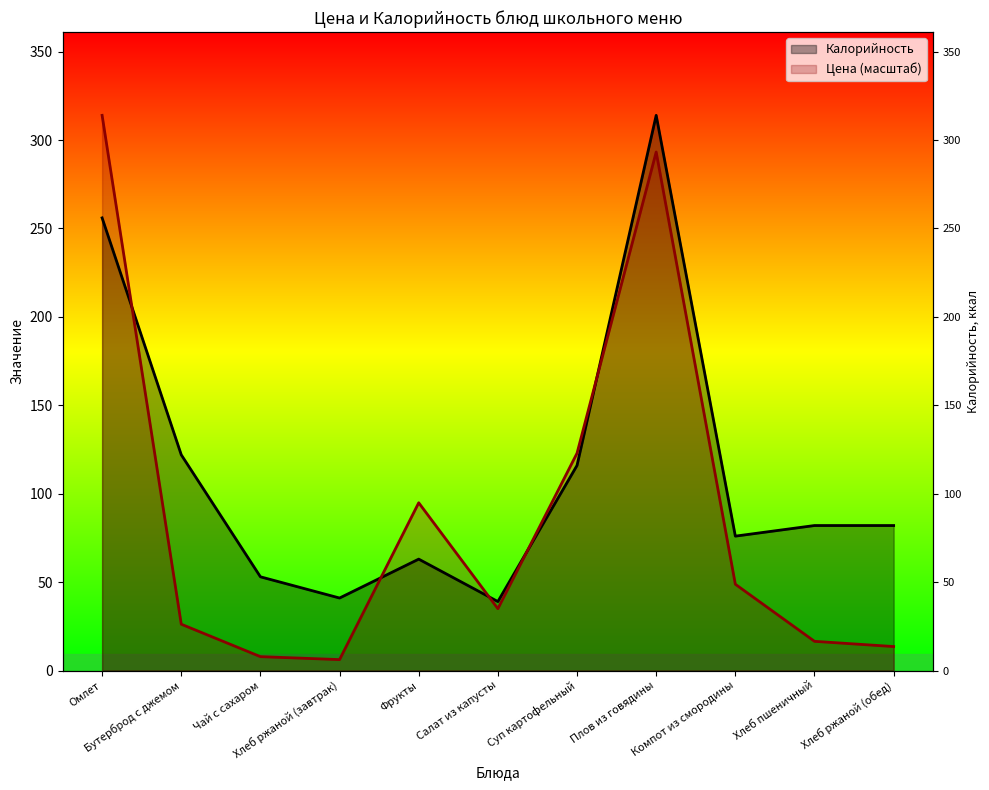

Which series has the largest total across all categories?

Калорийность